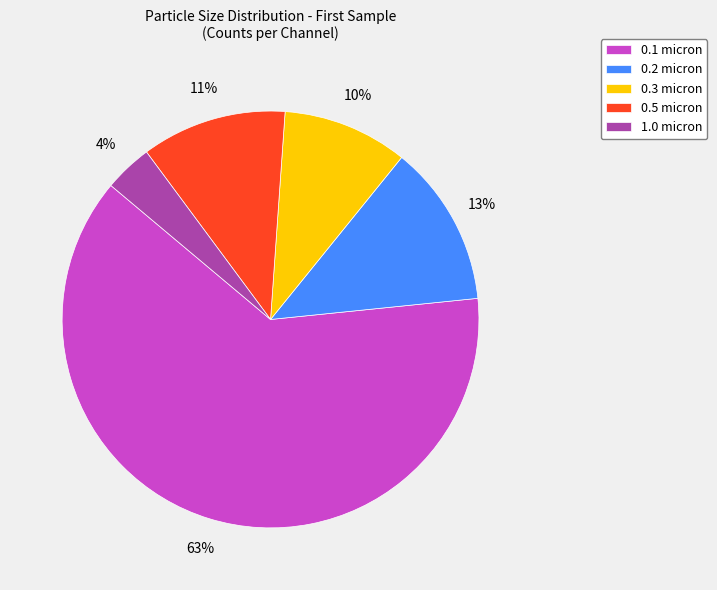

Do 0.1 micron and 0.5 micron together represent more than half of the pie?

Yes